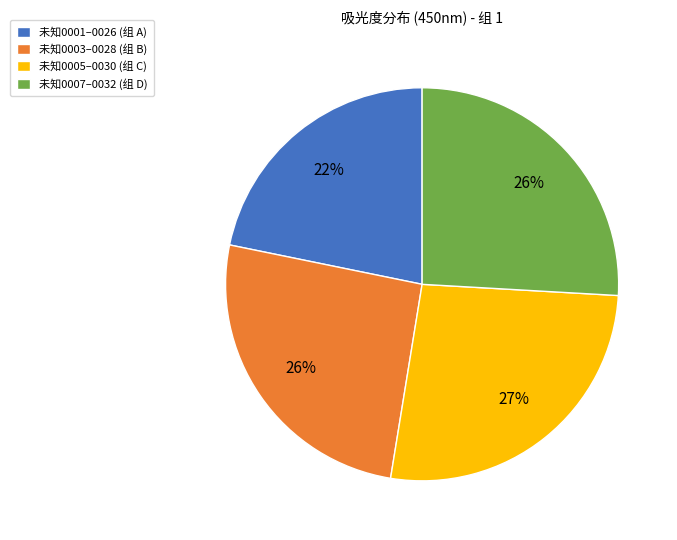

What is the ratio of the value at 未知0007–0032 (组 D) to the value at 未知0005–0030 (组 C)?

1.0